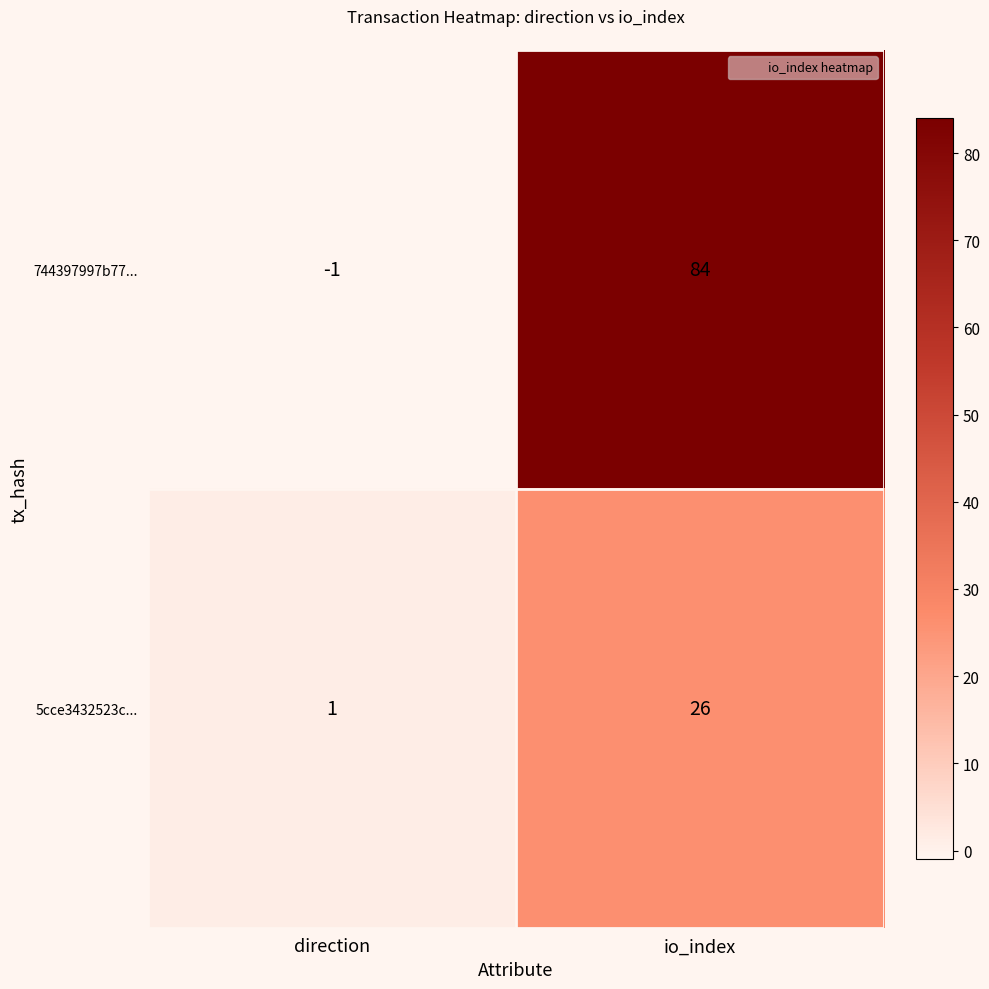

How many data points does each series have?

2